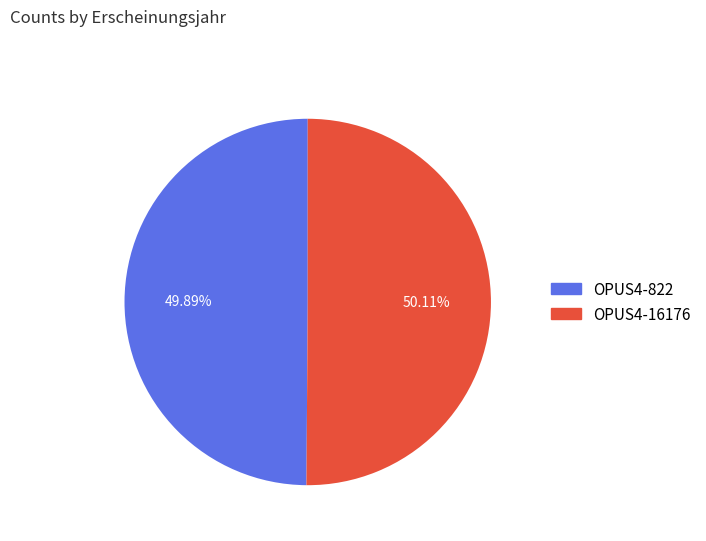

How many slices are in this pie chart?

2